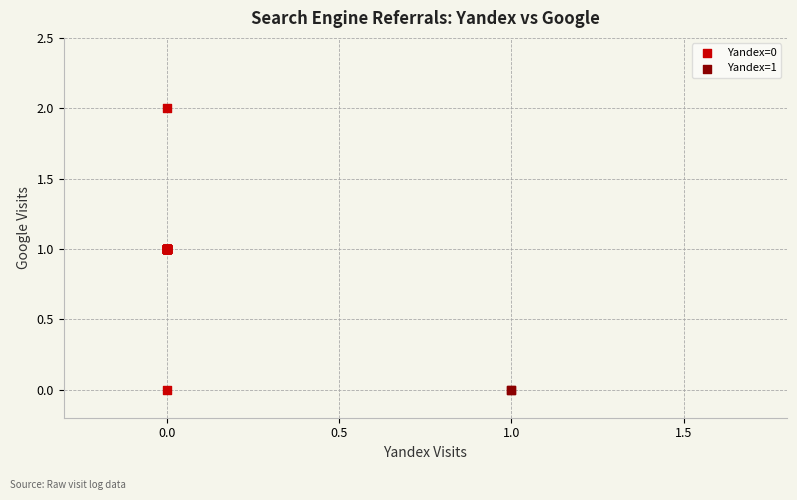

Which series contains the highest Y value?

Yandex=0